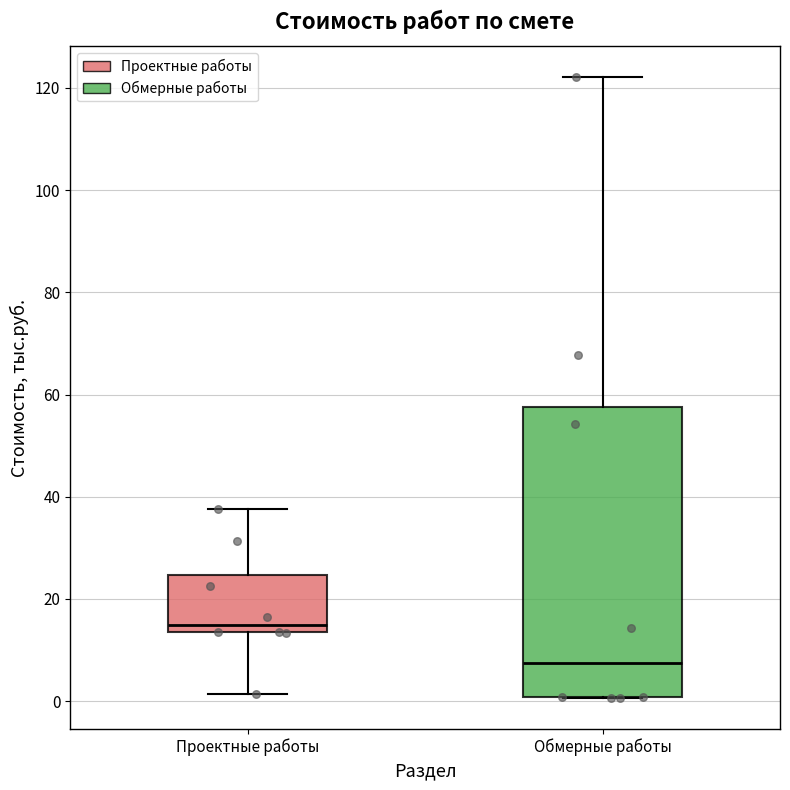

Which box has the highest median line?

Проектные работы